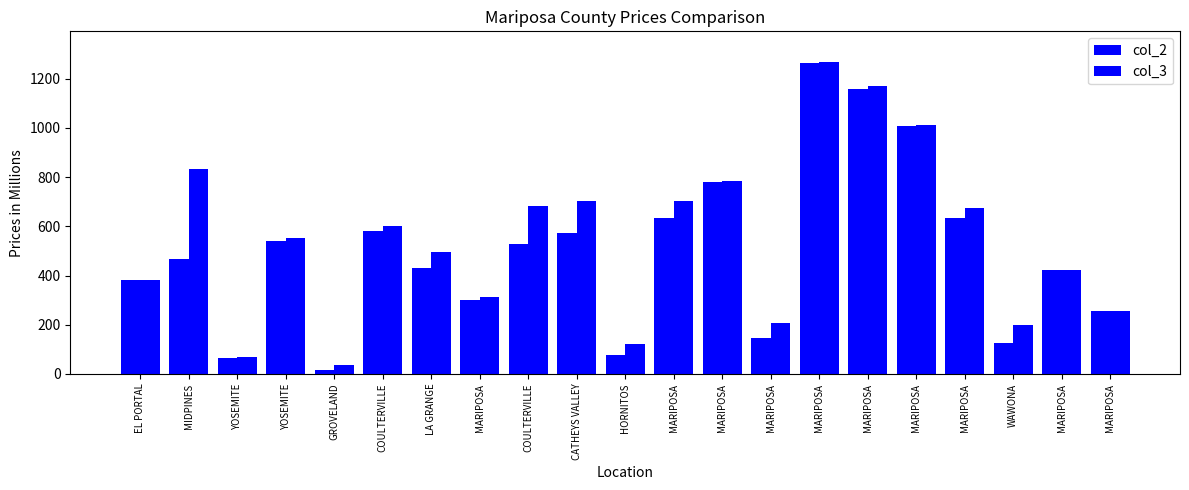

Which series has the largest total across all categories?

col_3